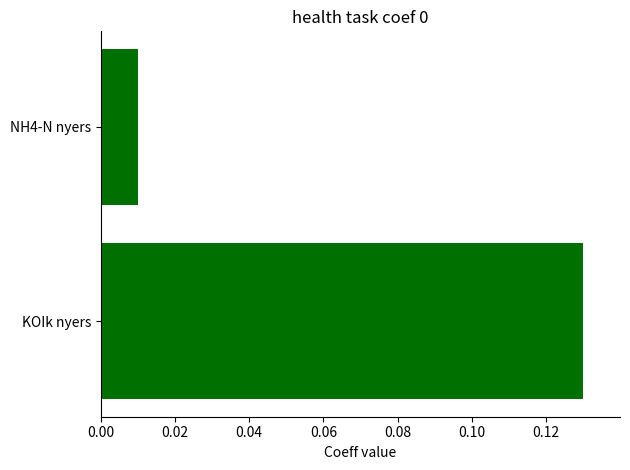

Where is the data nearest to the value 0?

NH4-N nyers